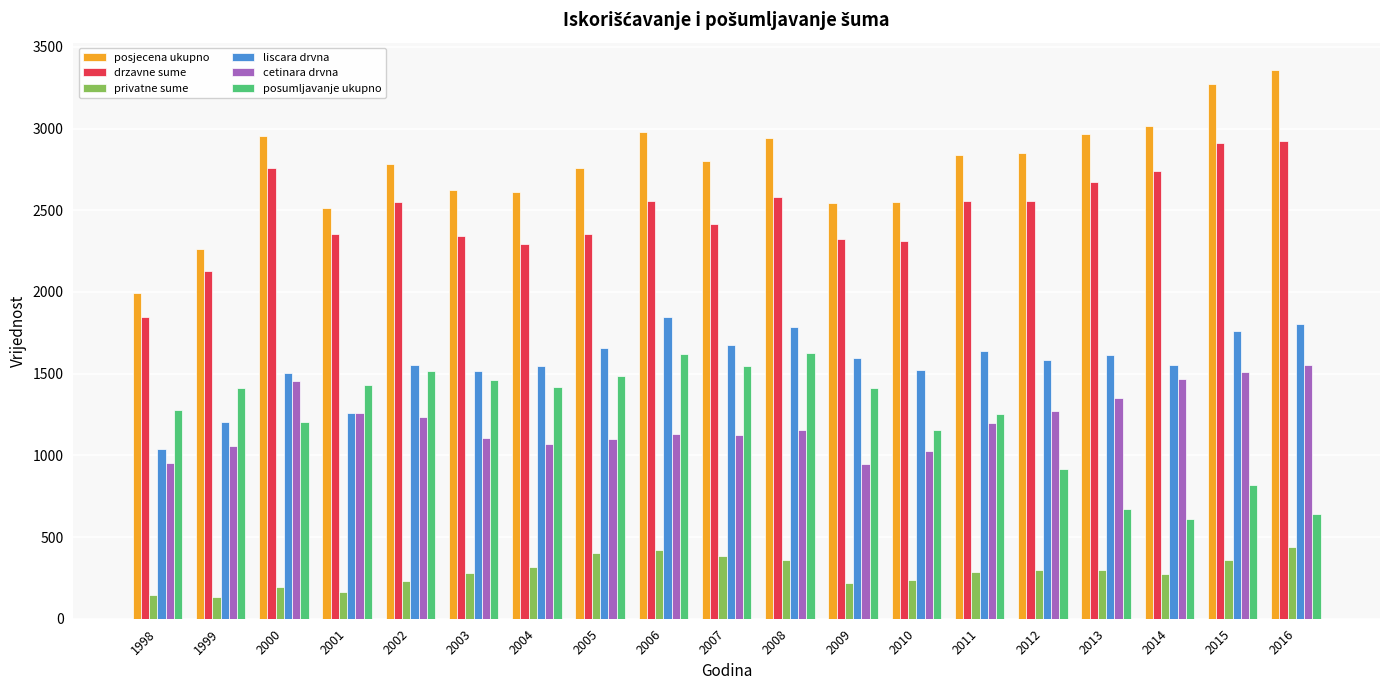

Count the number of data series in this chart.

6